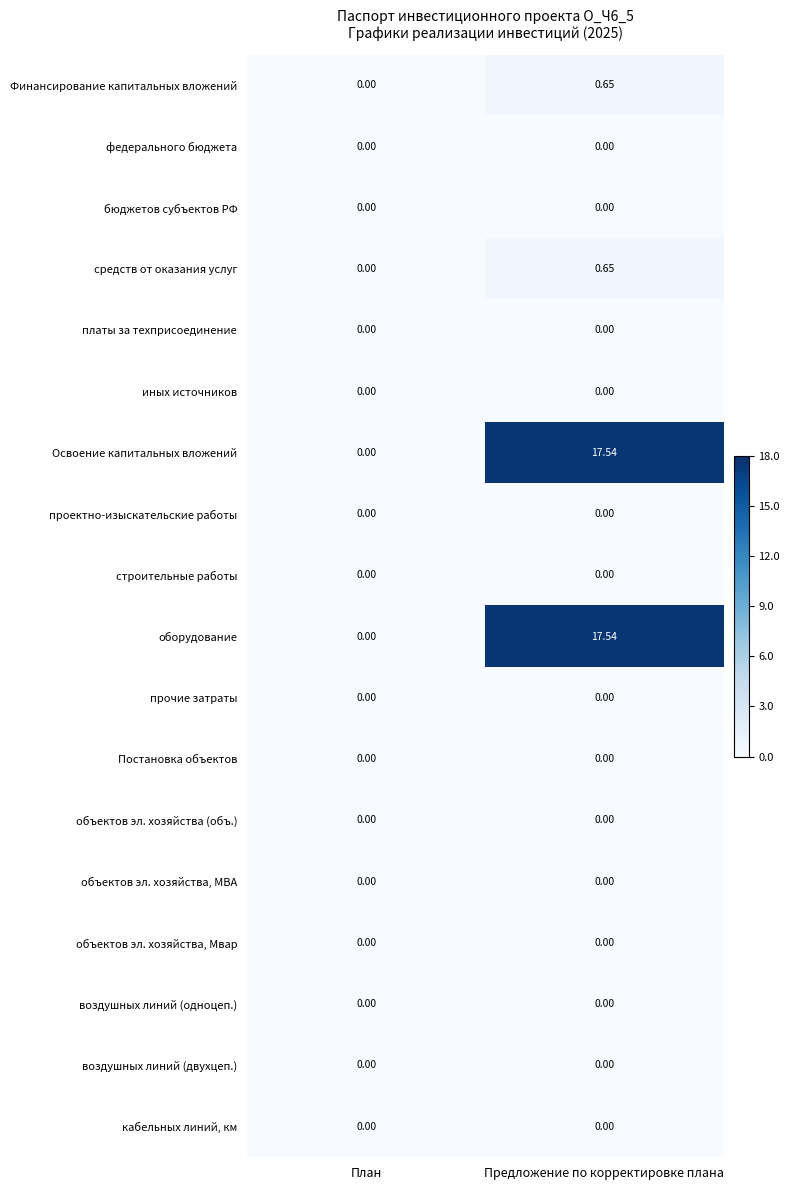

At which label does Финансирование капитальных вложений reach its minimum?

План